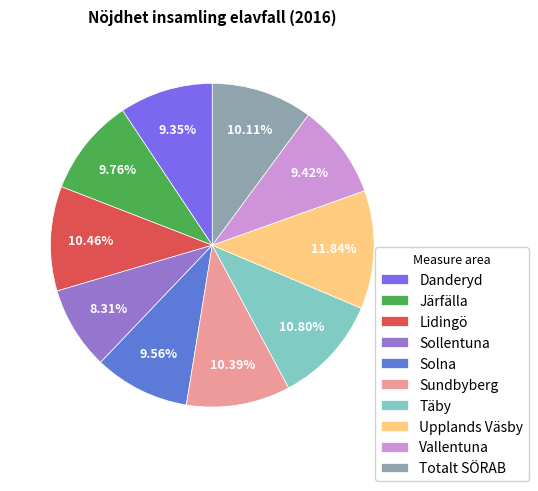

What is the ratio of the value at Upplands Väsby to the value at Totalt SÖRAB?

1.2